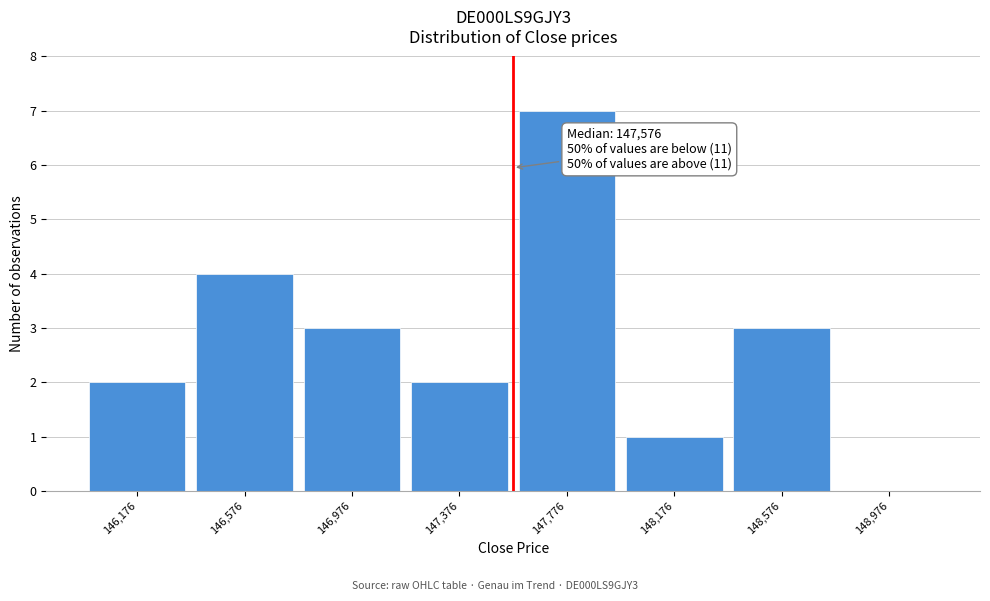

Over which range of the x-axis is the bar tallest?

147600 to 148000